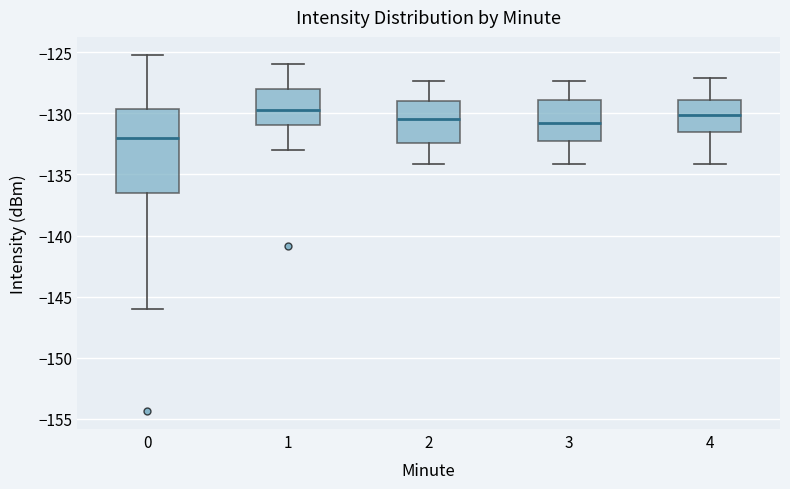

Which box's median line is the lowest?

0